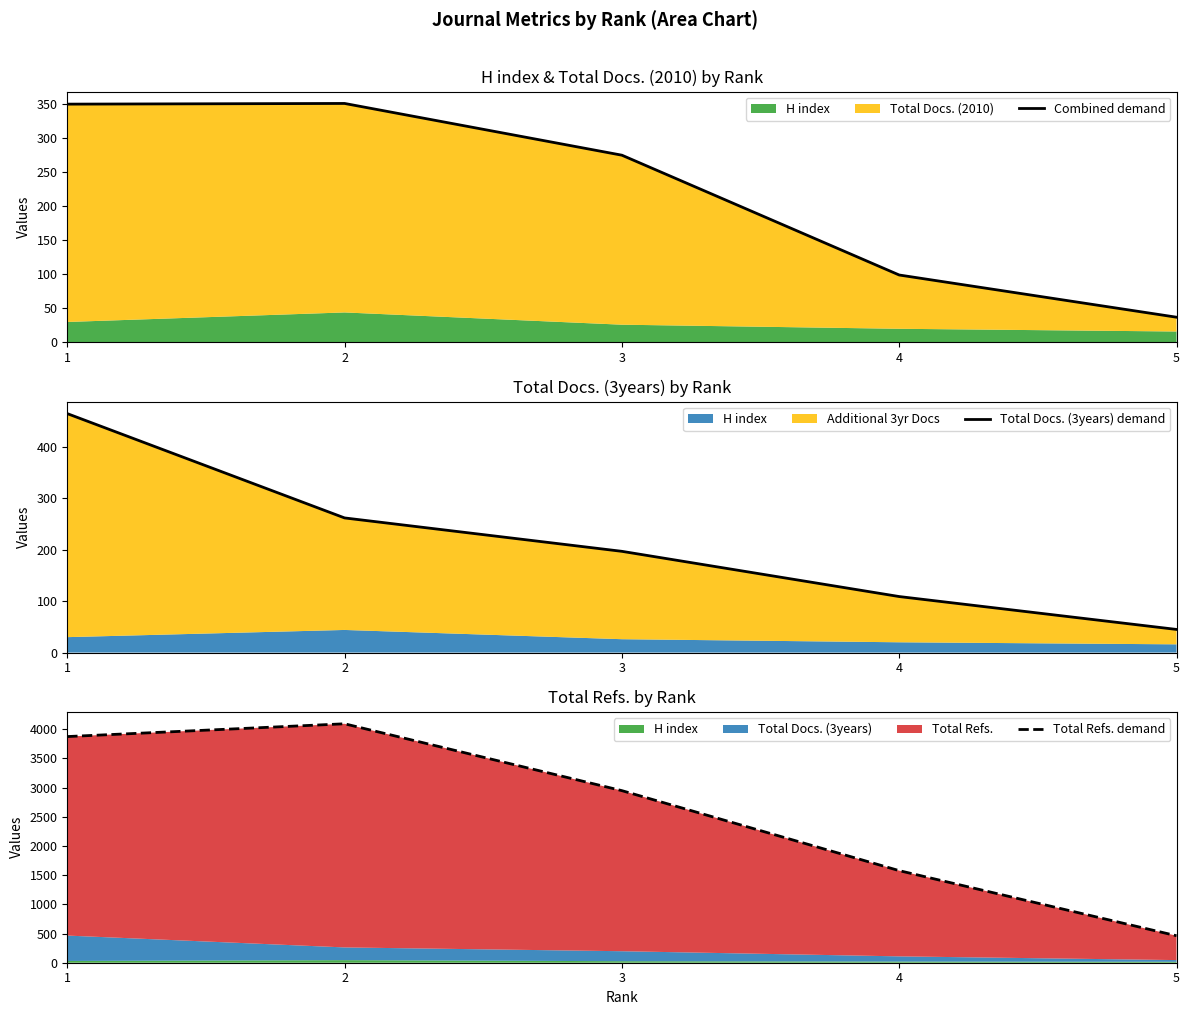

What is the minimum value for Combined demand?

37